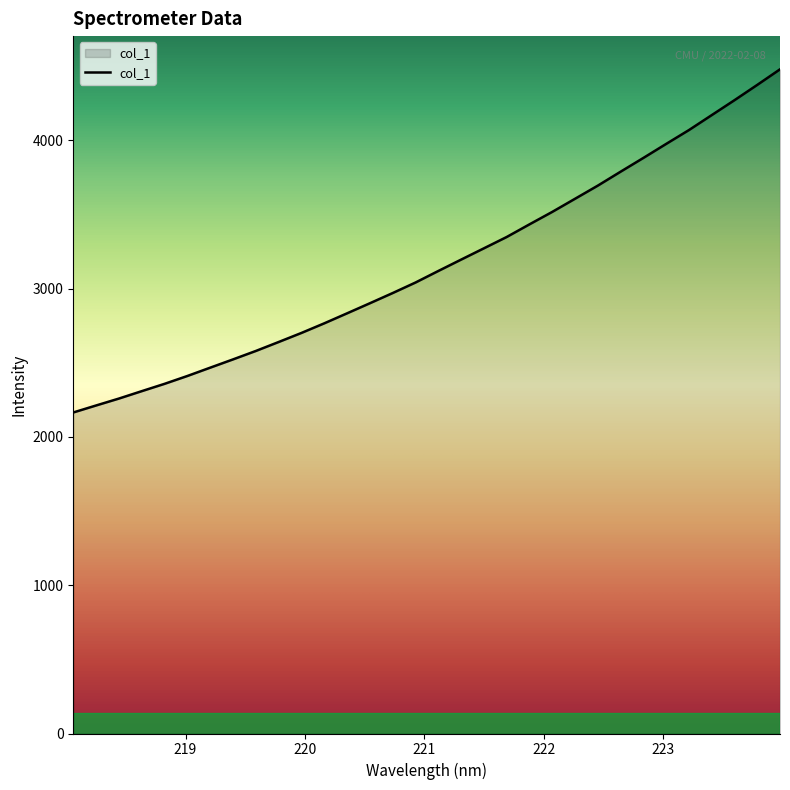

Reading right to left, list all the values displayed in this chart.

4479.4	4374.3	4271.1	4170.5	4069.7	3976.3	3881.8	3788.9	3695.0	3606.3	3517.8	3433.8	3348.4	3272.1	3195.9	3119.2	3041.4	2970.5	2901.8	2833.8	2766.3	2701.5	2640.3	2580.0	2523.1	2467.3	2411.2	2358.3	2308.9	2258.9	2212.3	2165.1